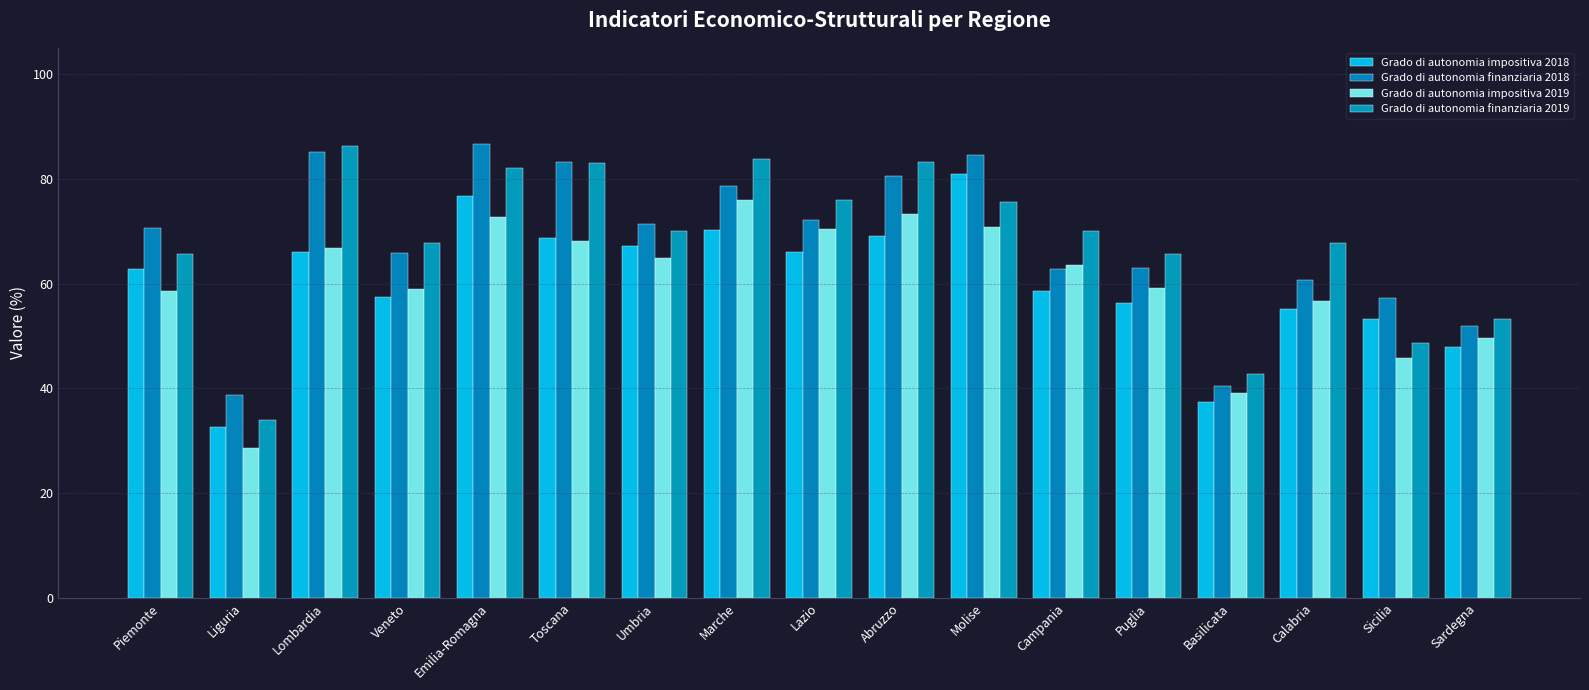

Reading left to right, transcribe all the data shown in this chart.

Grado di autonomia impositiva 2018: Piemonte=62.7	Liguria=32.7	Lombardia=65.9	Veneto=57.5	Emilia-Romagna=76.8	Toscana=68.7	Umbria=67.2	Marche=70.2	Lazio=66.0	Abruzzo=69.0	Molise=81.0	Campania=58.5	Puglia=56.2	Basilicata=37.3	Calabria=55.1	Sicilia=53.3	Sardegna=47.9
Grado di autonomia finanziaria 2018: Piemonte=70.5	Liguria=38.6	Lombardia=85.1	Veneto=65.8	Emilia-Romagna=86.6	Toscana=83.2	Umbria=71.4	Marche=78.7	Lazio=72.1	Abruzzo=80.6	Molise=84.6	Campania=62.8	Puglia=63.0	Basilicata=40.5	Calabria=60.7	Sicilia=57.3	Sardegna=51.9
Grado di autonomia impositiva 2019: Piemonte=58.5	Liguria=28.5	Lombardia=66.8	Veneto=59.0	Emilia-Romagna=72.7	Toscana=68.2	Umbria=64.9	Marche=76.0	Lazio=70.5	Abruzzo=73.3	Molise=70.8	Campania=63.5	Puglia=59.1	Basilicata=39.1	Calabria=56.6	Sicilia=45.7	Sardegna=49.7
Grado di autonomia finanziaria 2019: Piemonte=65.7	Liguria=34.0	Lombardia=86.3	Veneto=67.8	Emilia-Romagna=82.1	Toscana=83.0	Umbria=70.0	Marche=83.7	Lazio=75.9	Abruzzo=83.1	Molise=75.6	Campania=70.1	Puglia=65.6	Basilicata=42.7	Calabria=67.8	Sicilia=48.6	Sardegna=53.3